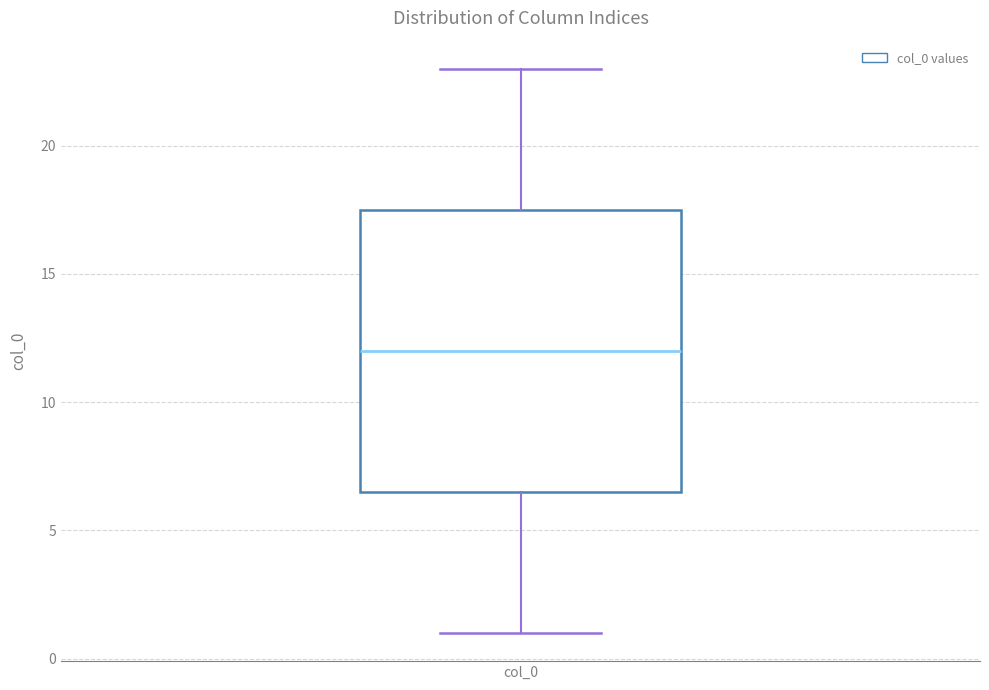

Read this box plot against the y-axis: the position of the median line, the range covered by the box, and the ends of both whiskers. The values are not printed on the chart, so give them approximately, as read against the axis.

median 12.0, box 6.5 to 17.5, whiskers 1.0 to 23.0